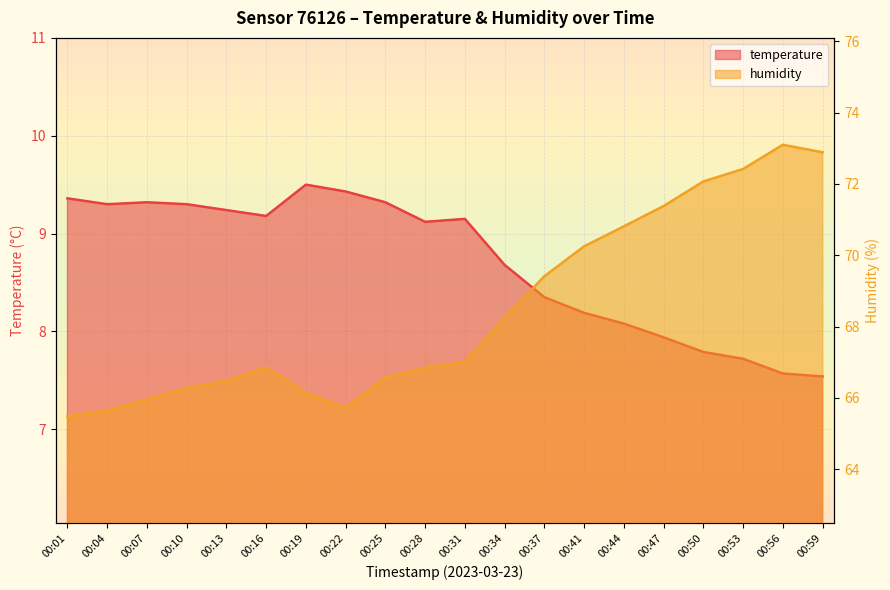

What is the total value across all series at 00:34?

76.9